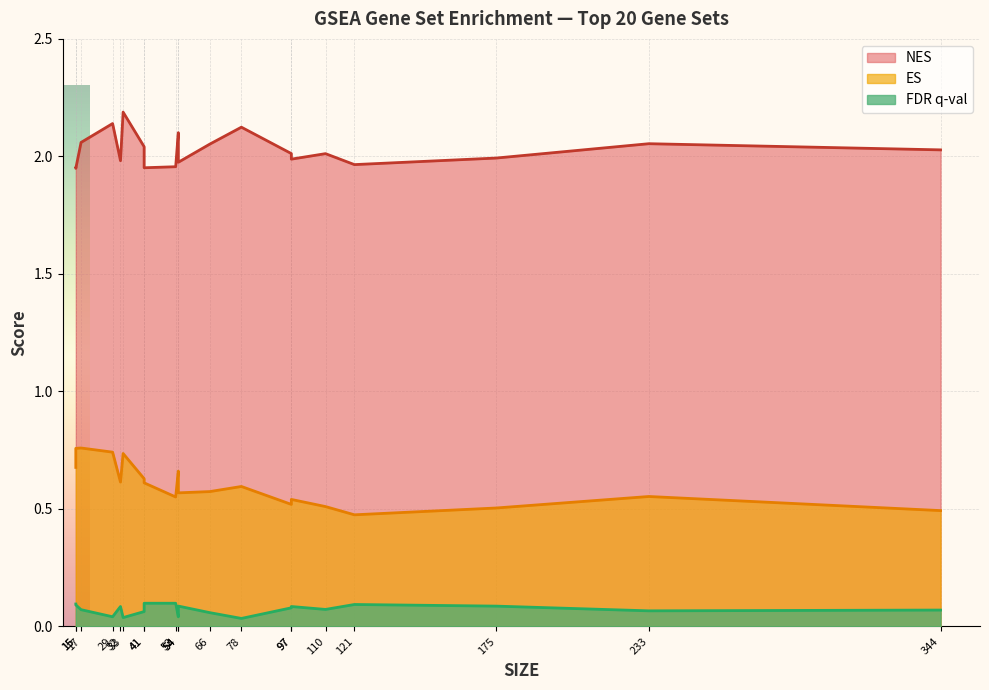

How many lines are shown in the chart?

3